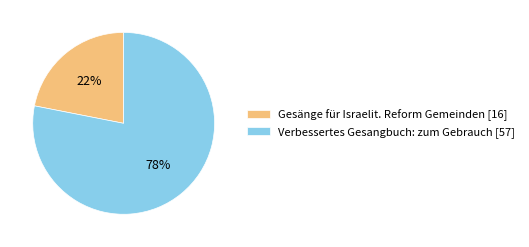

Which has a higher value, Gesänge für Israelit. Reform Gemeinden [16] or Verbessertes Gesangbuch: zum Gebrauch [57]?

Verbessertes Gesangbuch: zum Gebrauch [57]